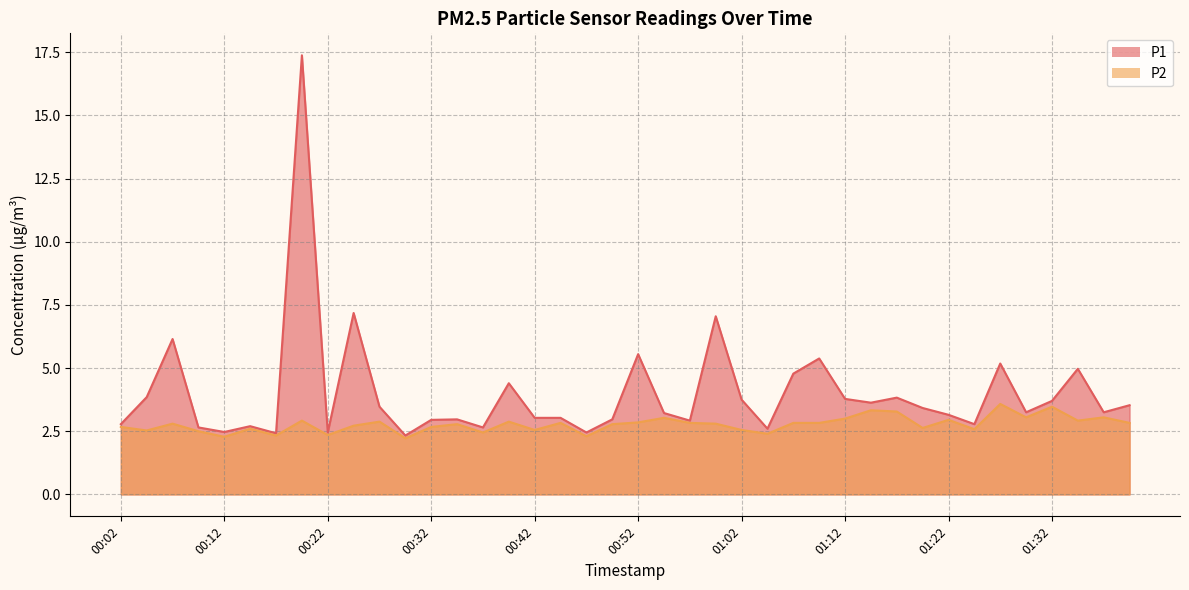

At which category does the chart reach its minimum across all series?

00:29